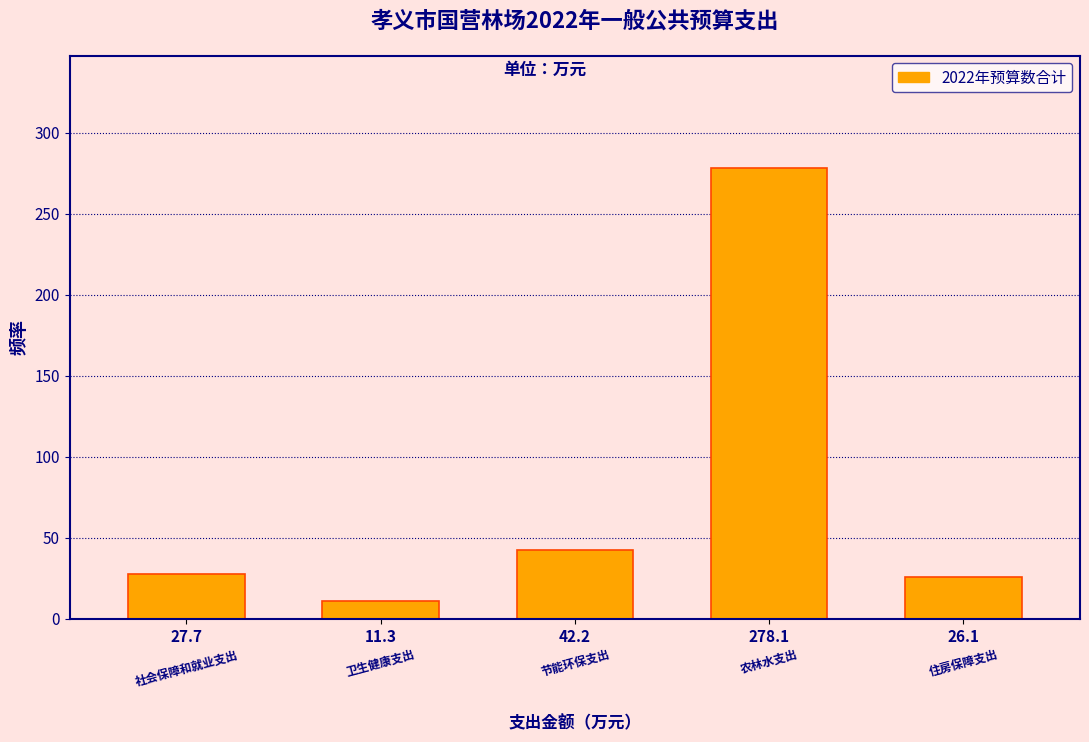

True or false: the data shows 70.8 at 42.2.

False